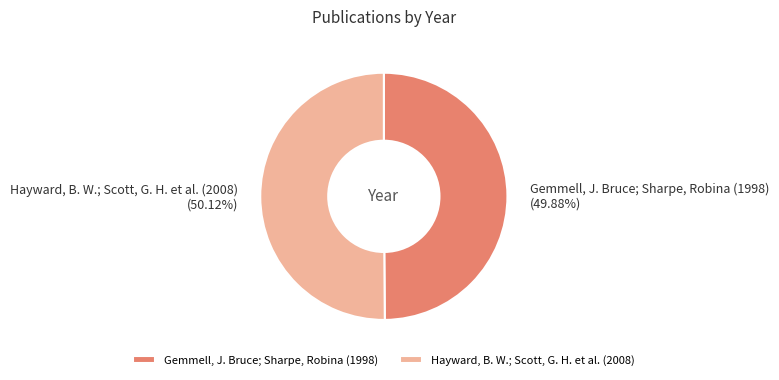

What is the ratio of the value at Hayward, B. W.; Scott, G. H. et al. (2008) to the value at Gemmell, J. Bruce; Sharpe, Robina (1998)?

1.0